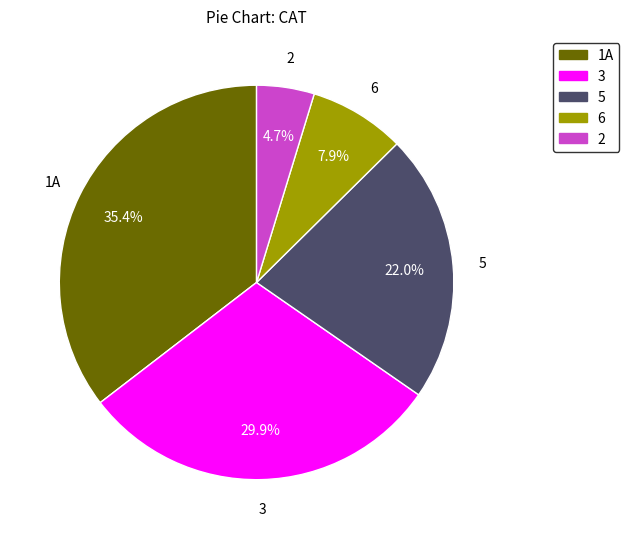

How many segments does this pie chart have?

5